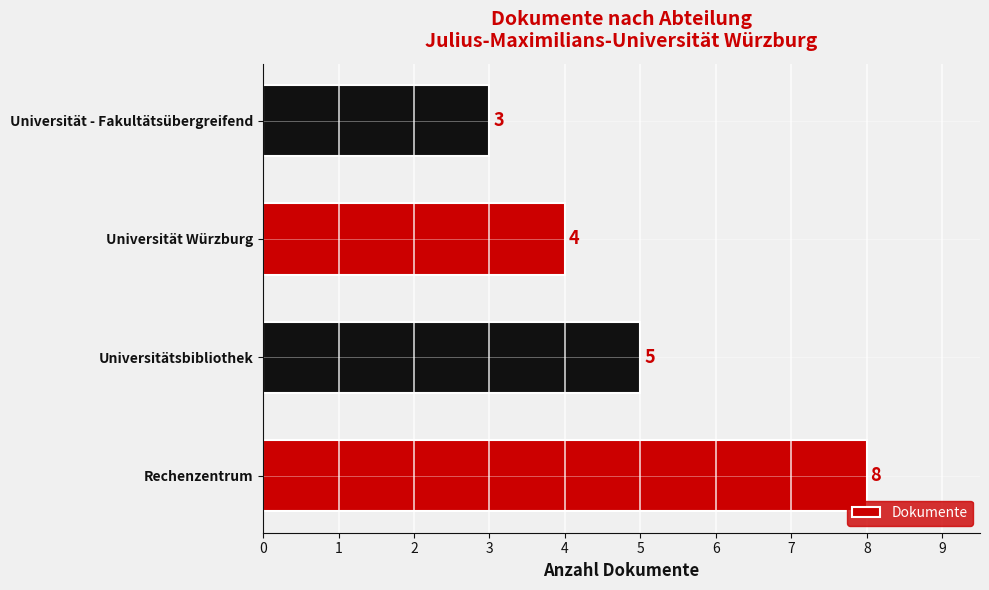

List the labels in order of value, largest first.

Rechenzentrum, Universitätsbibliothek, Universität Würzburg, Universität - Fakultätsübergreifend